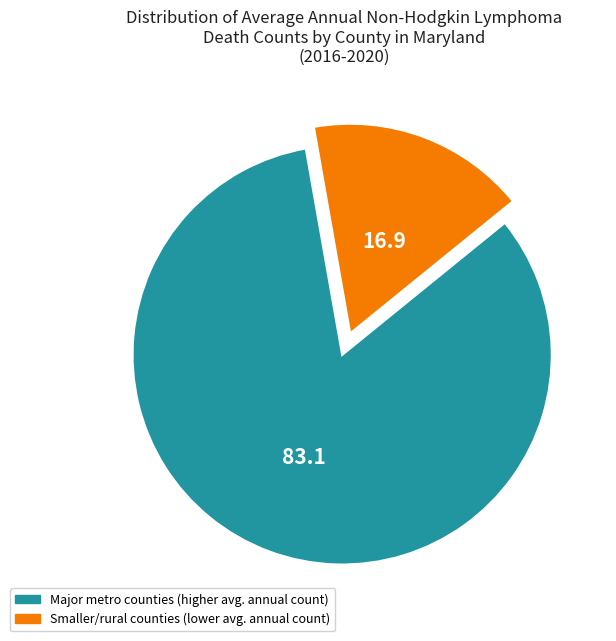

Does any single category account for the majority?

Yes